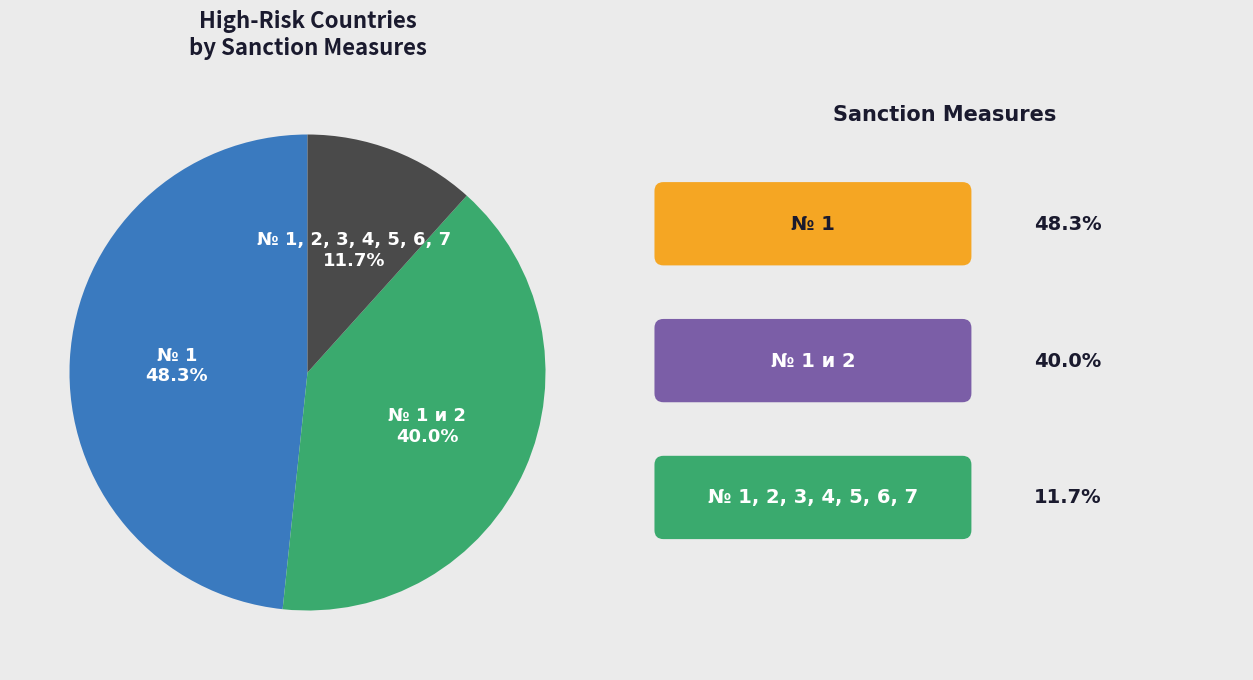

Which category has the biggest portion of the pie?

№ 1